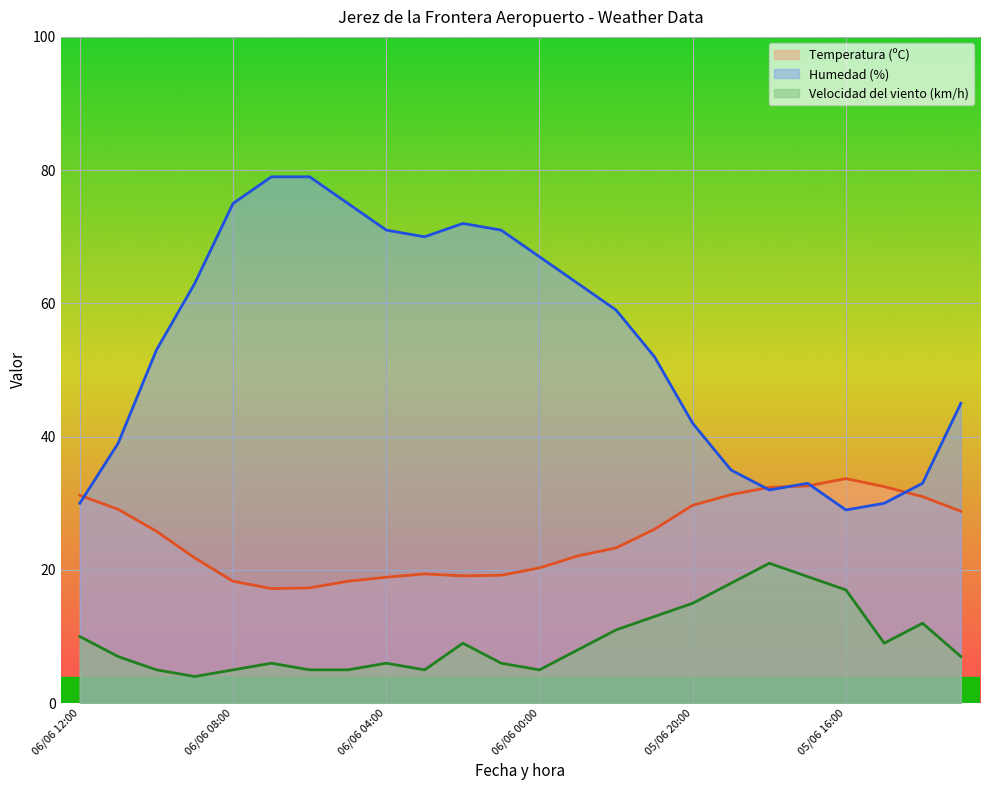

What is the total value across all series at 05/06 17:00?

84.6